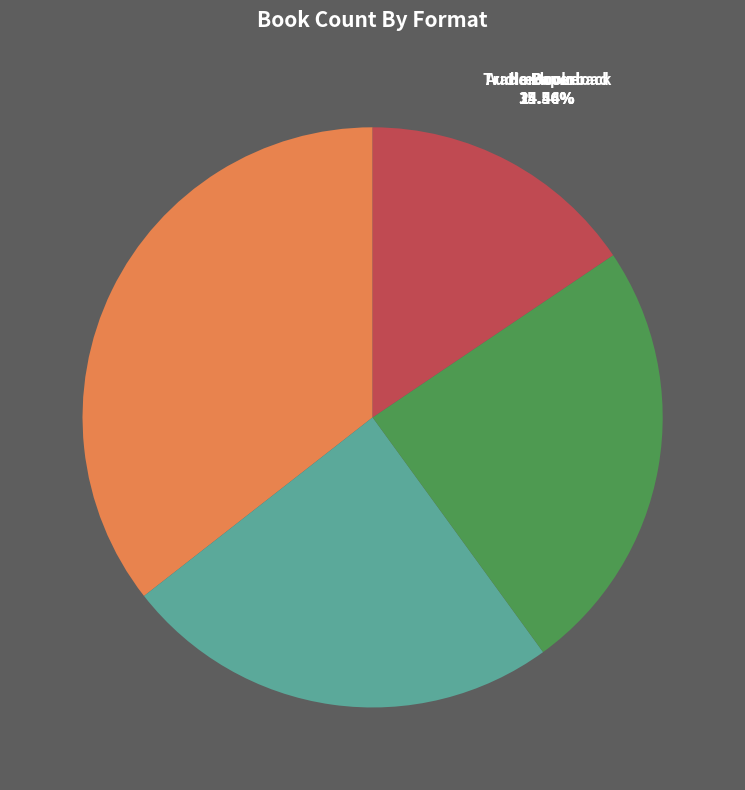

How many segments does this pie chart have?

4